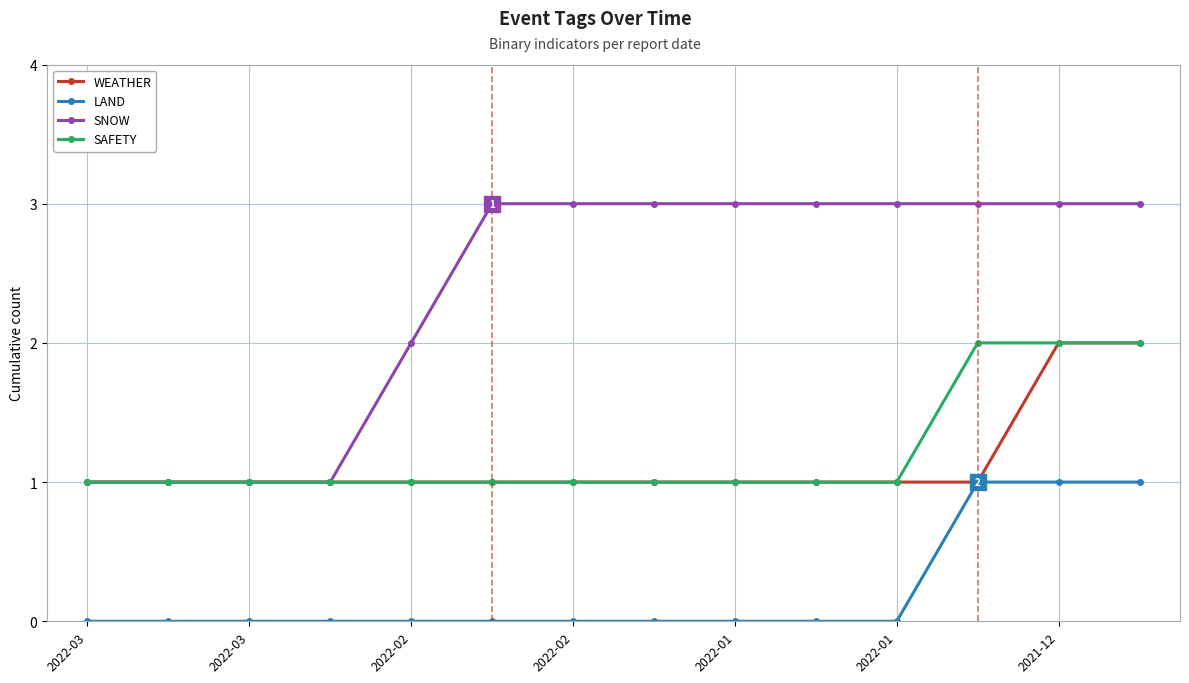

True or false: LAND and SNOW intersect in this chart.

False